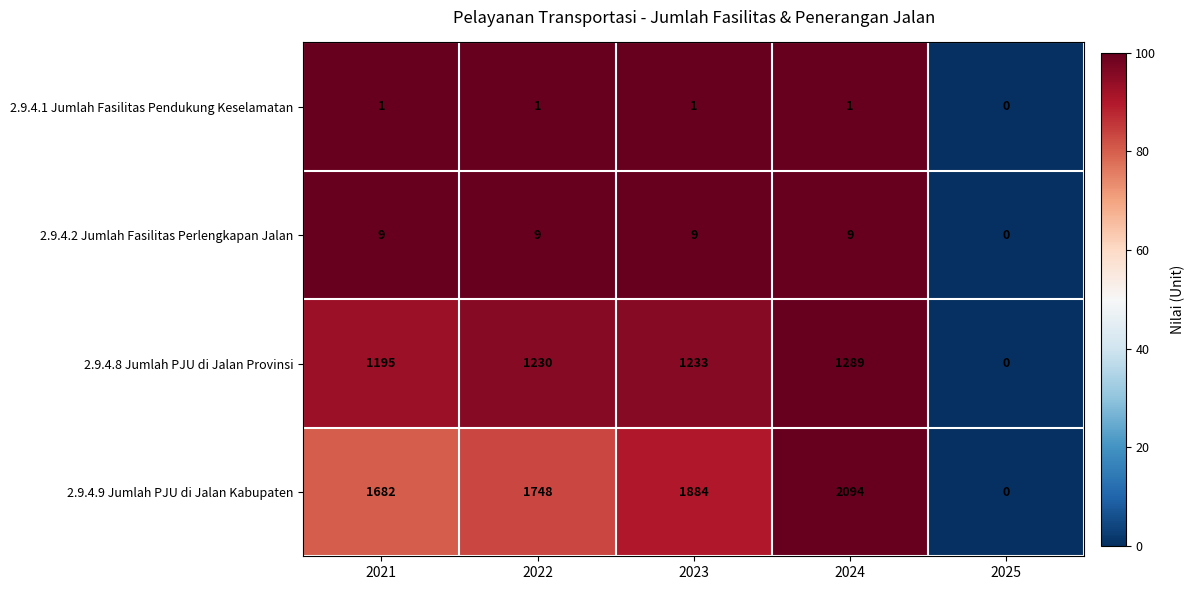

The value of 2.9.4.9 Jumlah PJU di Jalan Kabupaten at 2023 is 3337. True or false?

False